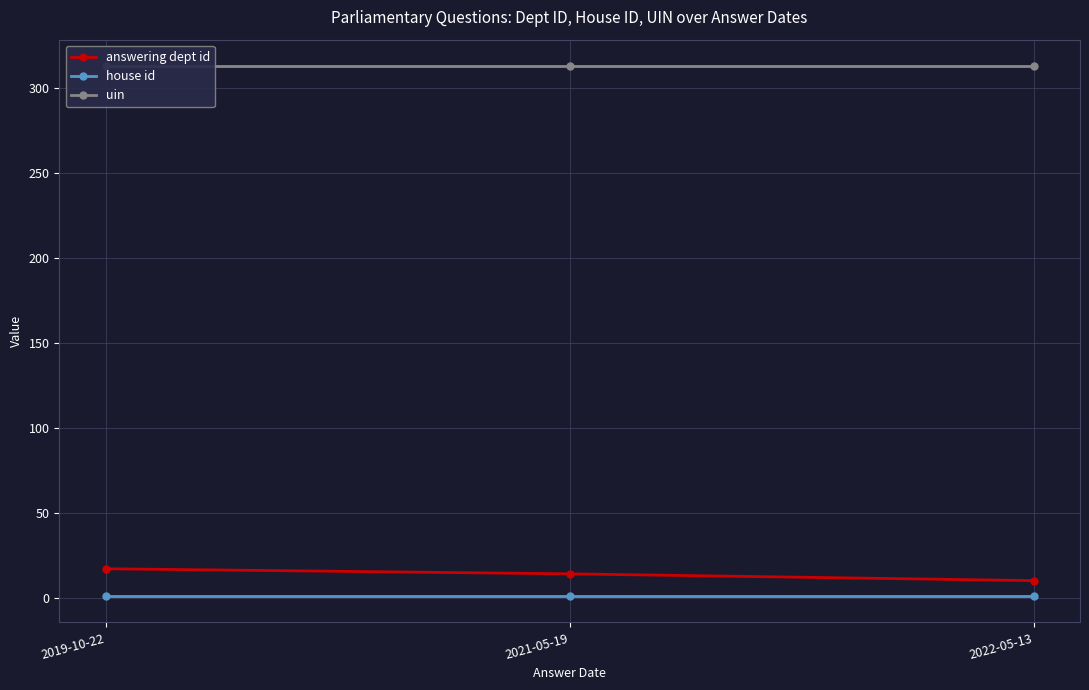

How many lines are shown in the chart?

3